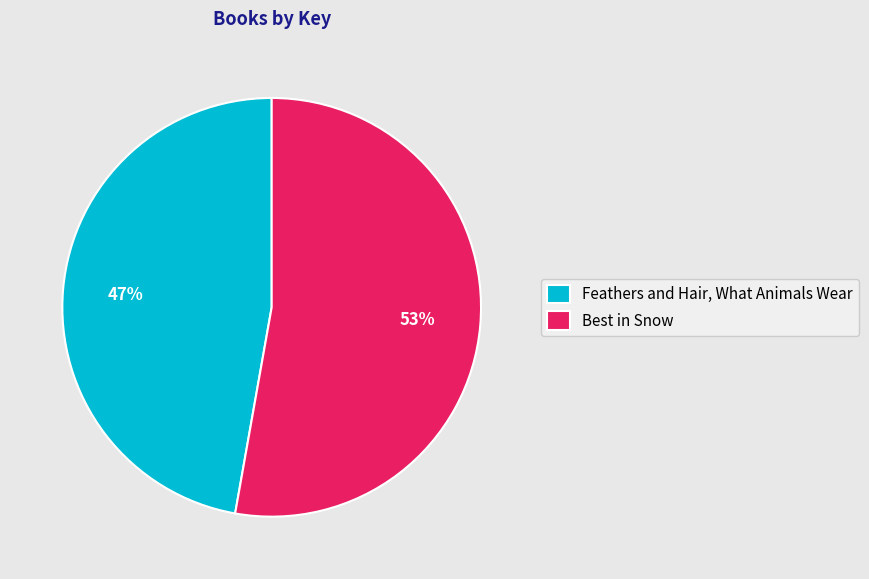

Is there a majority slice in this chart?

Yes